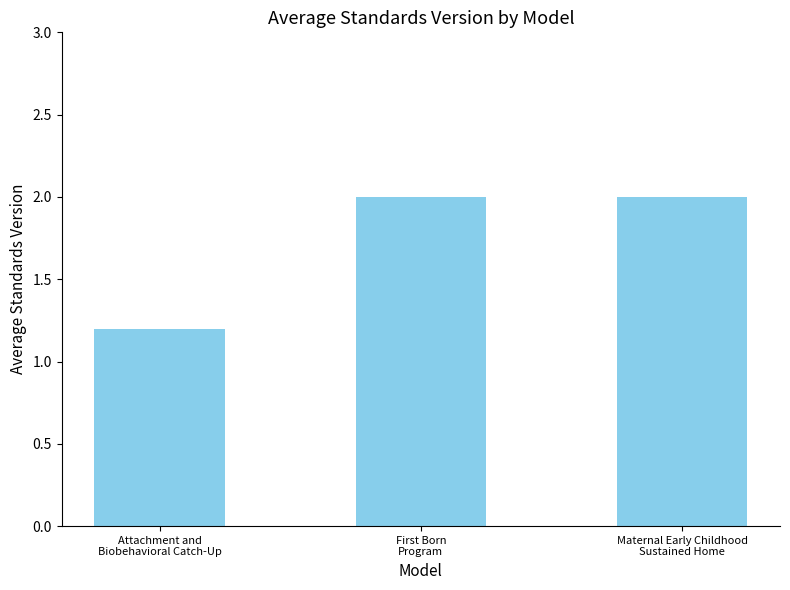

What is the maximum value shown in the chart?

2.0